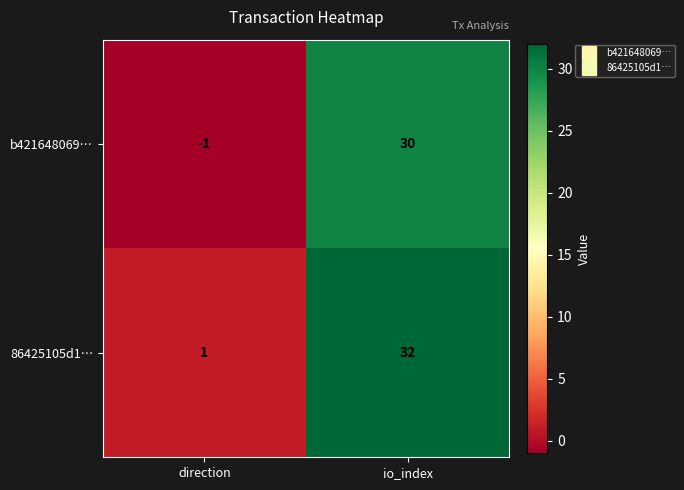

Is it true that 86425105d1… equals 32 at io_index?

True